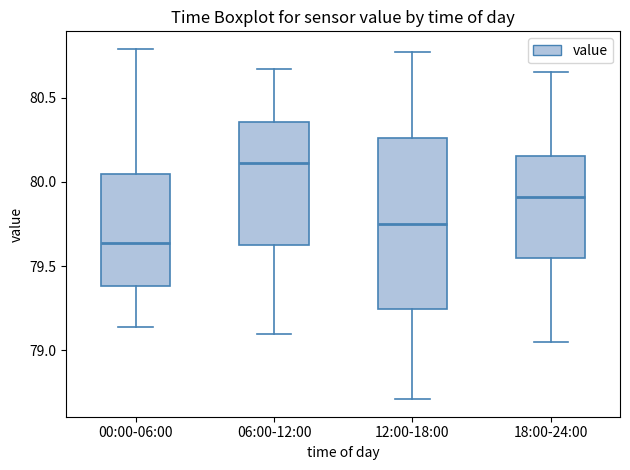

Reading left to right, transcribe this box plot: for each box, give where its median line is, the range the box spans, and where its two whiskers end, as read against the y-axis. The values are not printed on the chart, so give them approximately, as read against the axis.

00:00-06:00: median 79.65, box 79.40 to 80.05, whiskers 79.15 to 80.80
06:00-12:00: median 80.10, box 79.65 to 80.35, whiskers 79.10 to 80.65
12:00-18:00: median 79.75, box 79.25 to 80.25, whiskers 78.70 to 80.75
18:00-24:00: median 79.90, box 79.55 to 80.15, whiskers 79.05 to 80.65